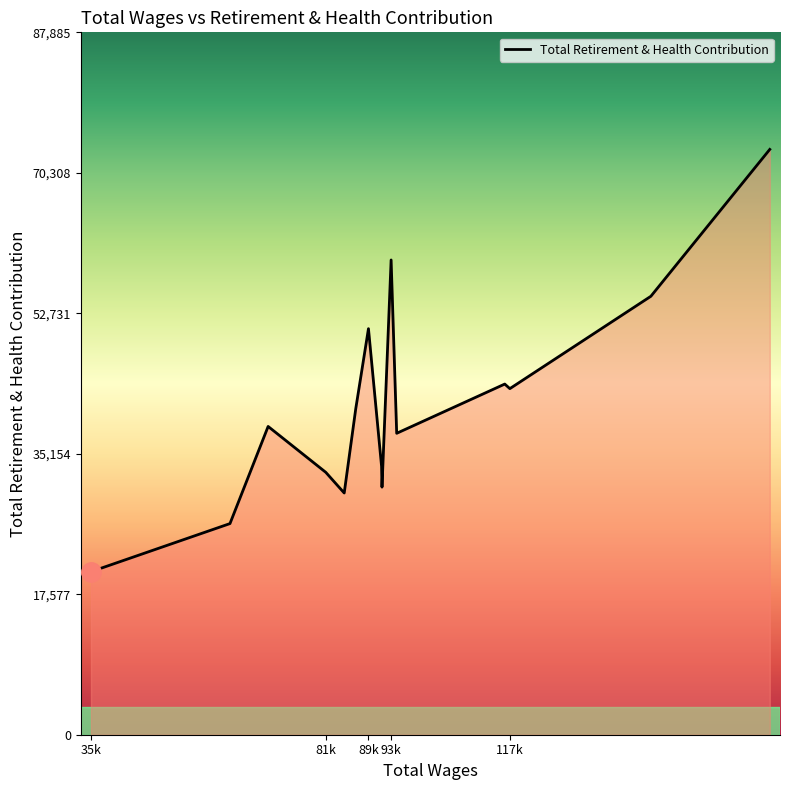

What is the greatest value displayed?

73238